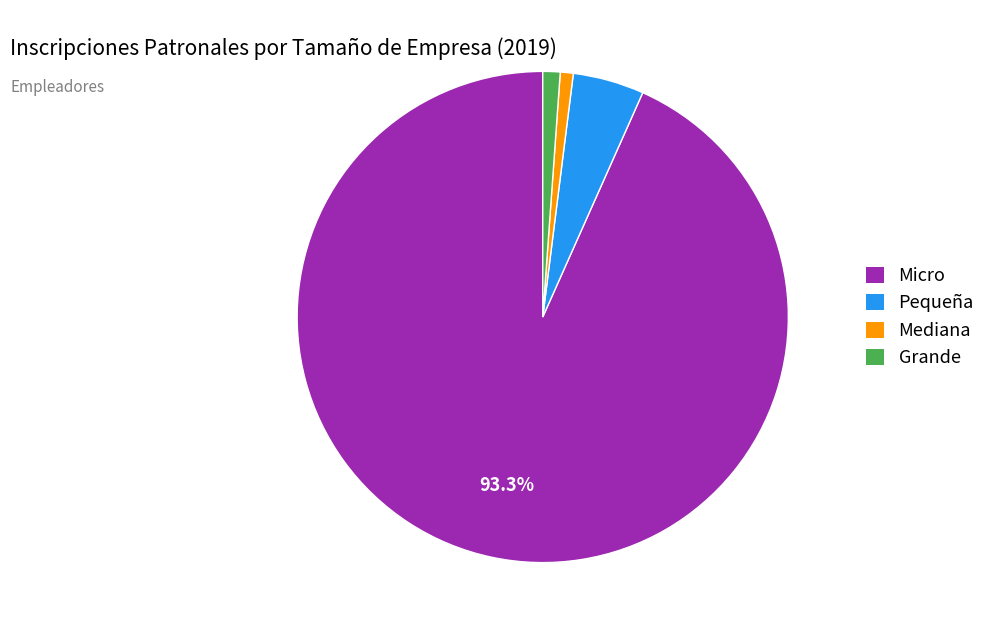

The Mediana slice represents 1% of the pie. True or false?

True